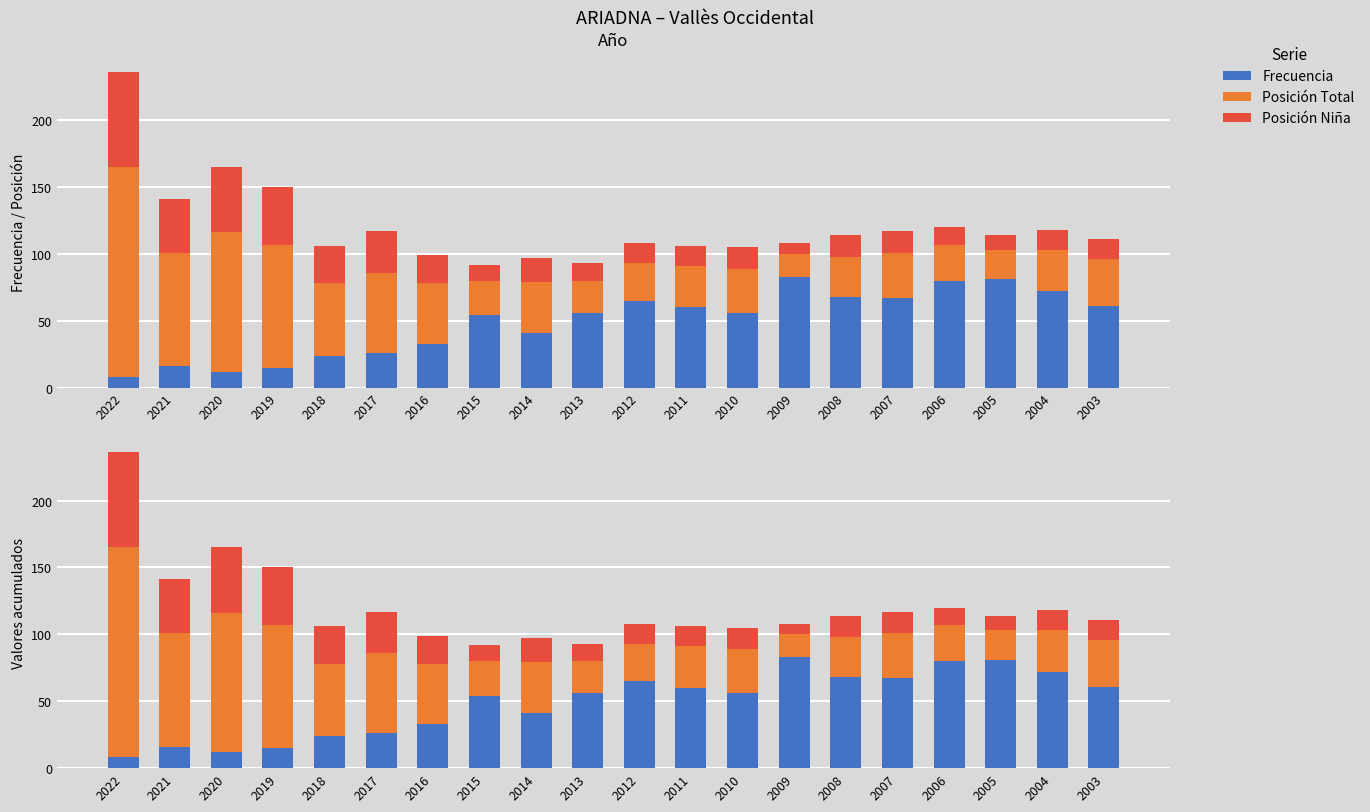

What is the difference between the maximum and second lowest values in the Posición Total series?

135